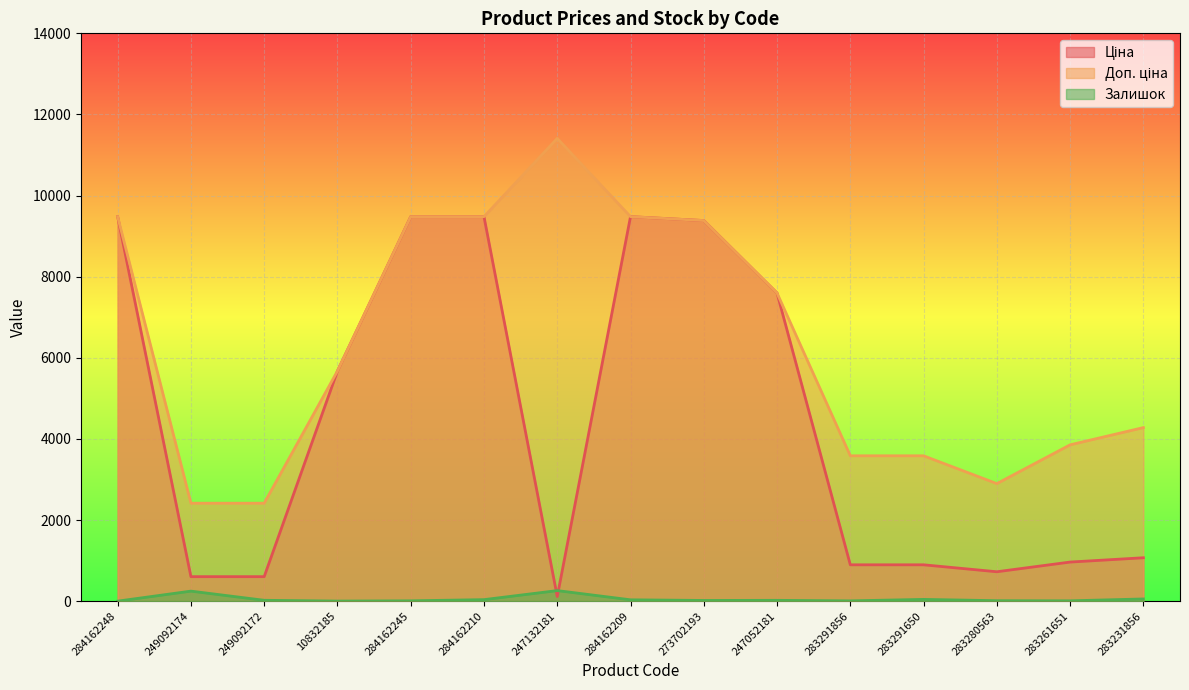

What is the difference between the maximum and minimum values in the Доп. ціна series?

8995.2